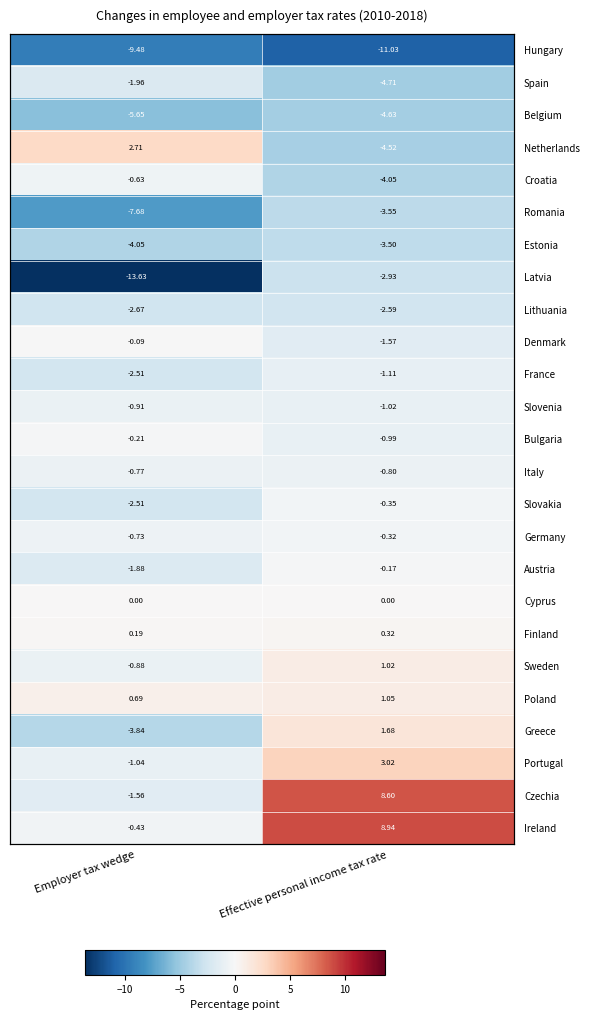

How many data points does each series have?

2